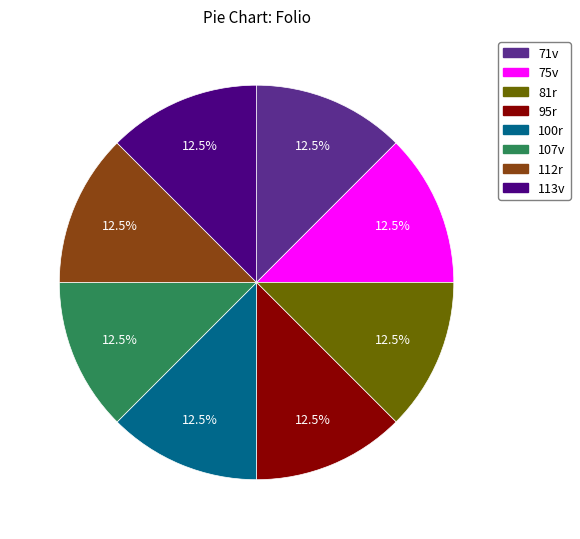

What portion of the pie excludes 107v?

87.5%